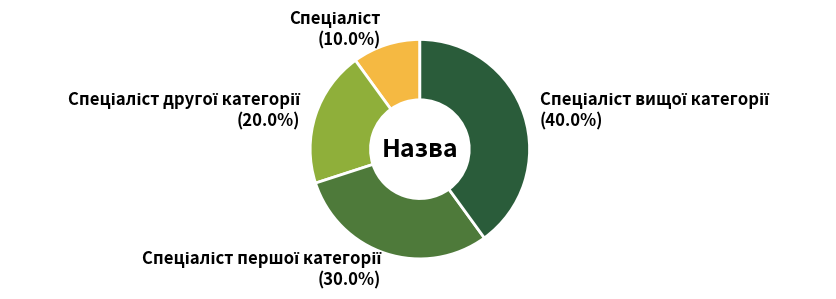

Is there any slice that represents more than half of the pie?

No